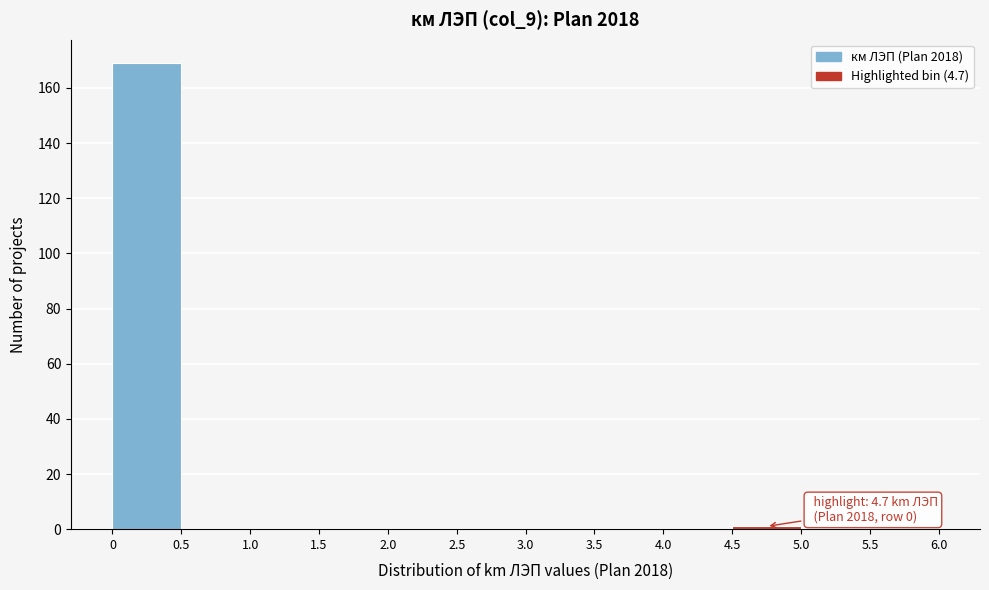

Over which range of the x-axis is the bar tallest?

0 to 0.5